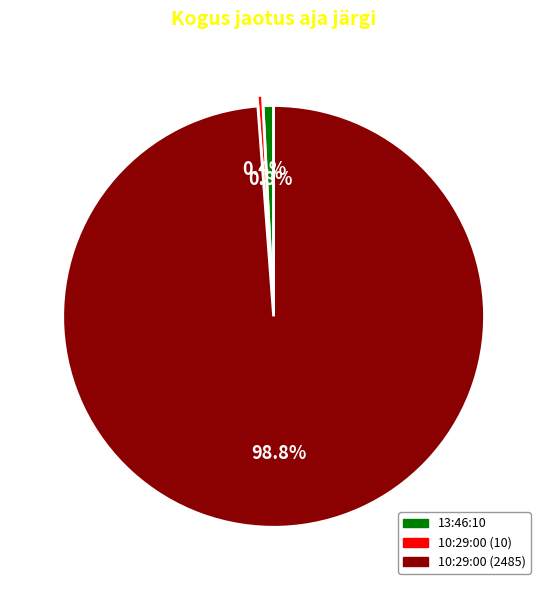

Is there any slice that represents more than half of the pie?

Yes